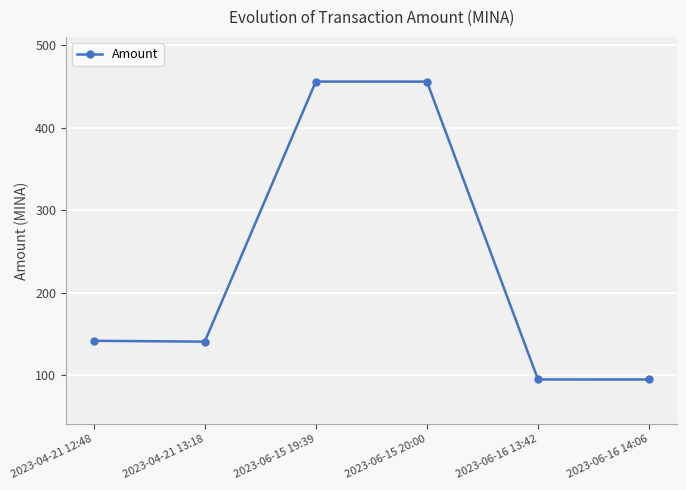

What is the smallest value displayed?

94.7